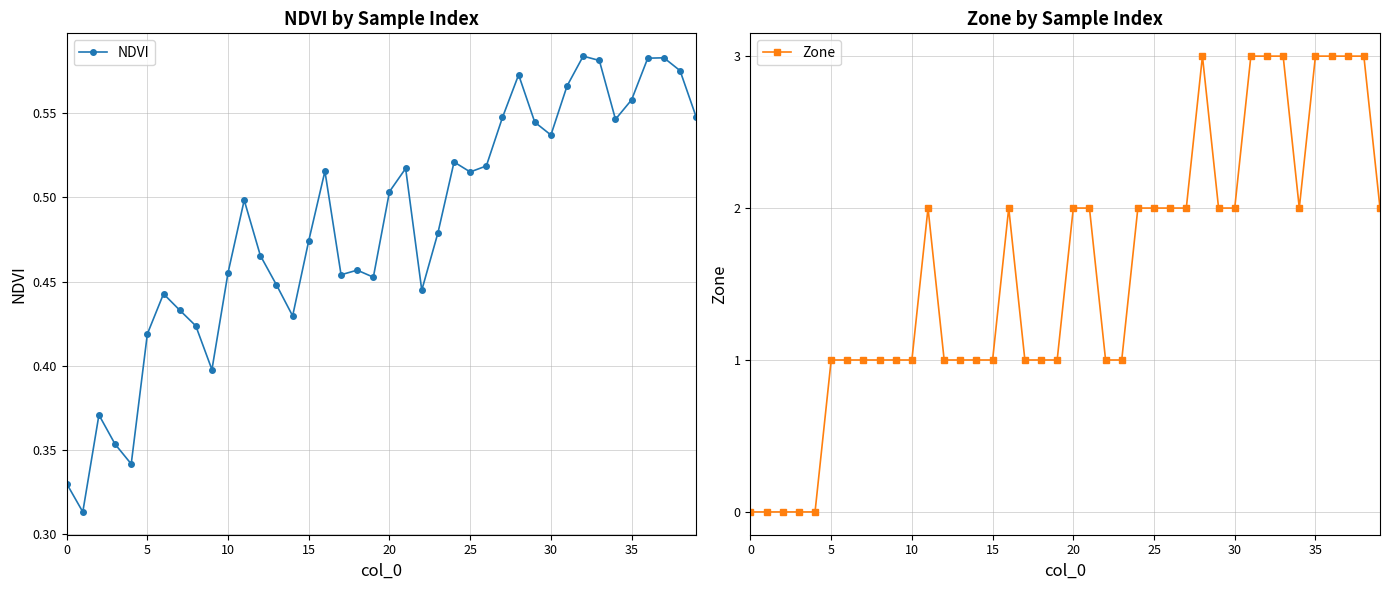

Rank the series at 28 from lowest to highest value.

NDVI, Zone